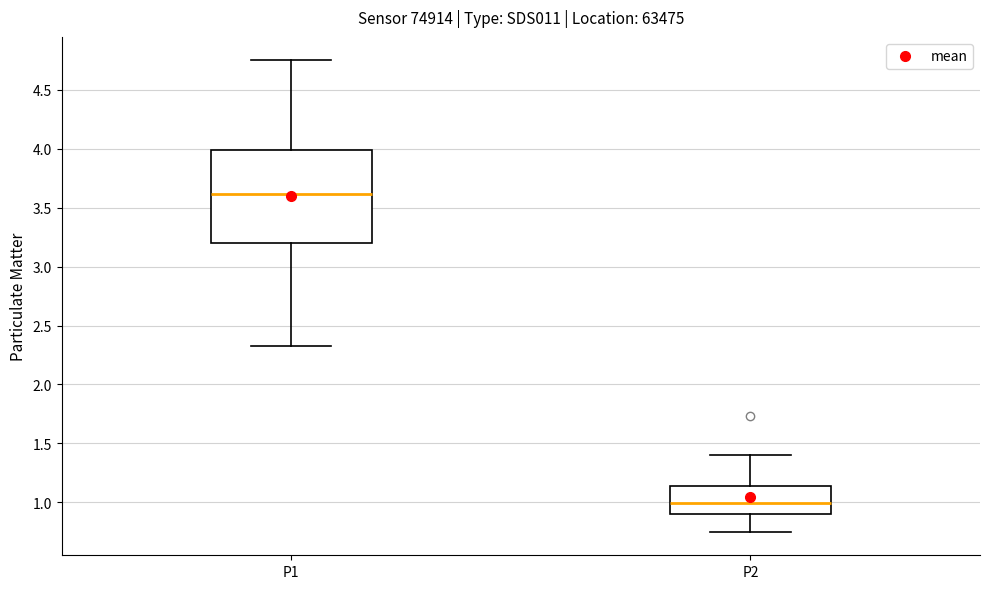

Reading left to right, read every box against the y-axis: the position of its median line, the range the box covers, and the ends of its whiskers. The values are not printed on the chart, so give them approximately, as read against the axis.

P1: median 3.60, box 3.20 to 4.00, whiskers 2.35 to 4.75
P2: median 1.00, box 0.90 to 1.15, whiskers 0.75 to 1.40